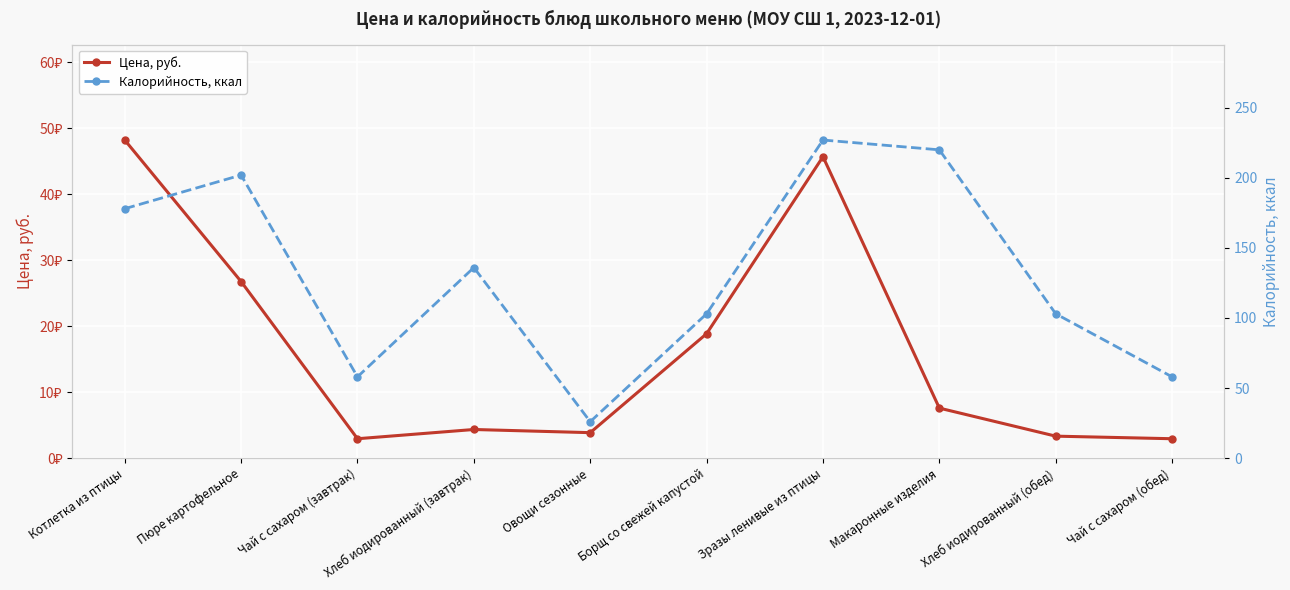

What is the difference between the maximum and minimum values in the Цена, руб. series?

45.3